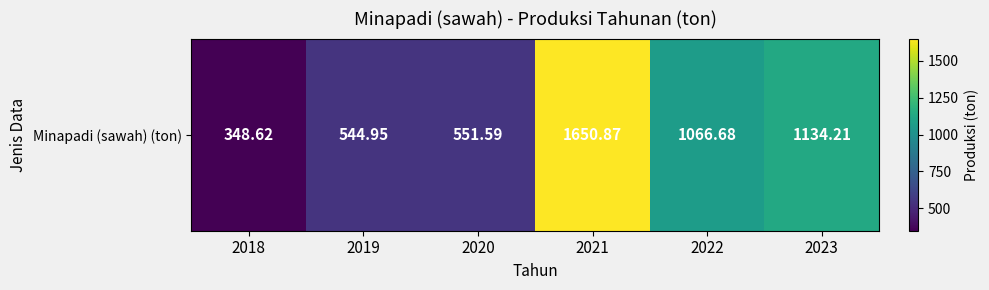

Is it true that the value at 2022 is 1066.7?

True